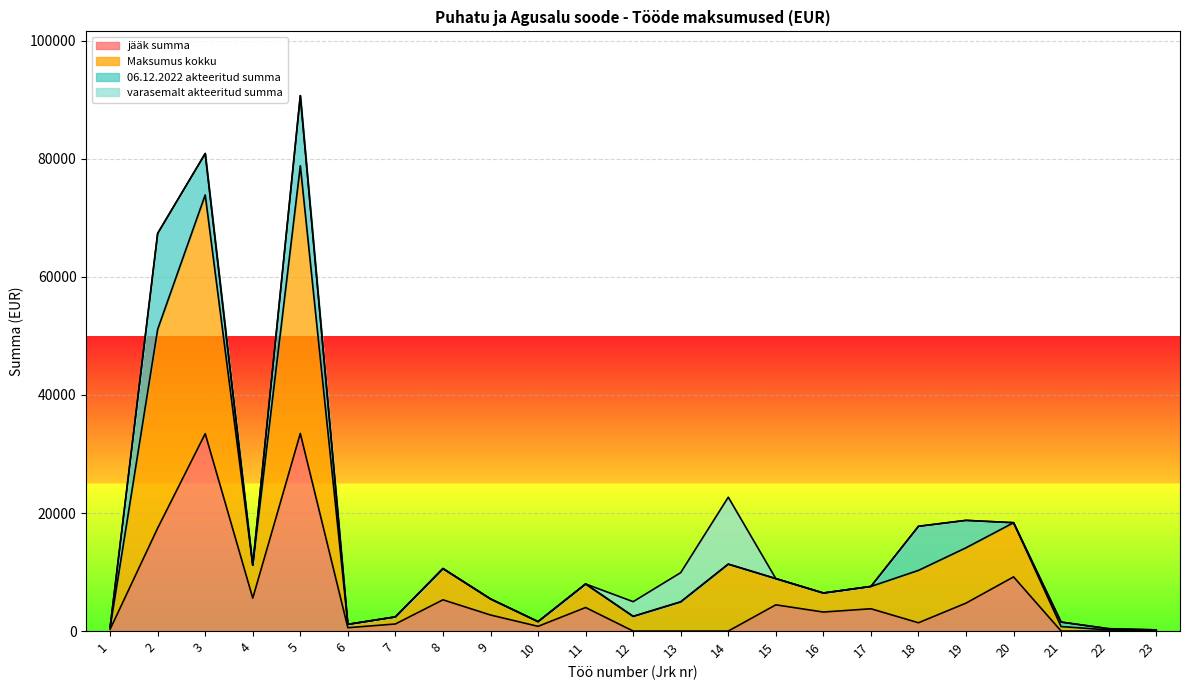

True or false: Maksumus kokku and jääk summa cross at least once.

False